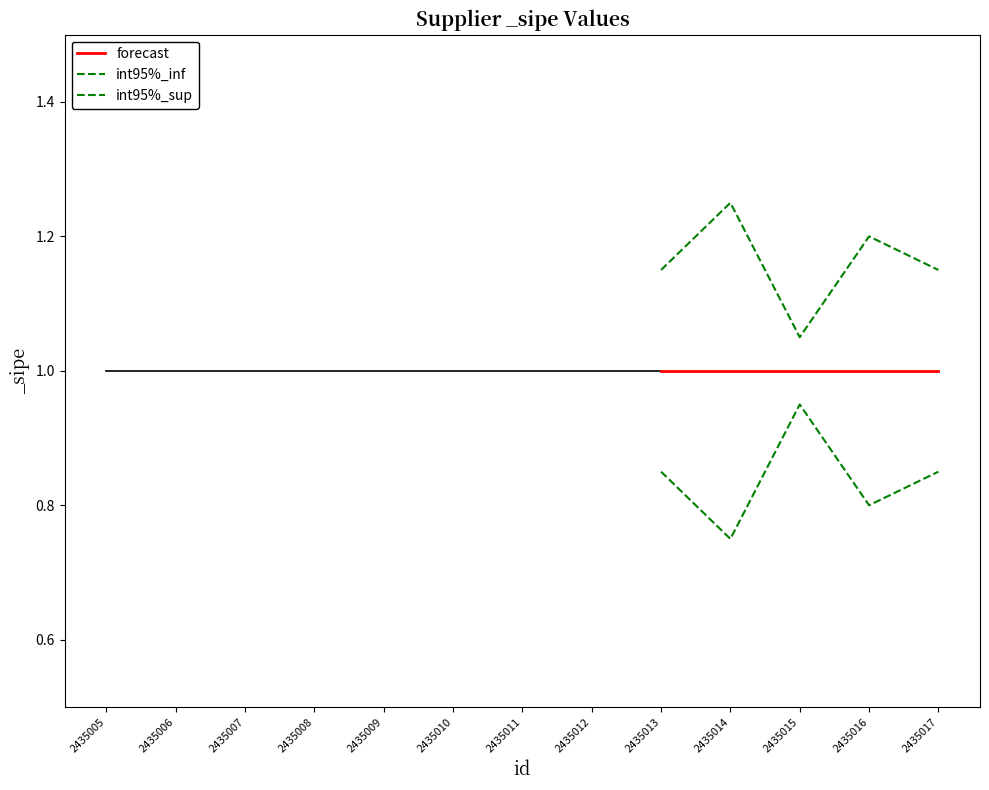

What is the value of the int95%_inf point at the 4th from the left?

0.8